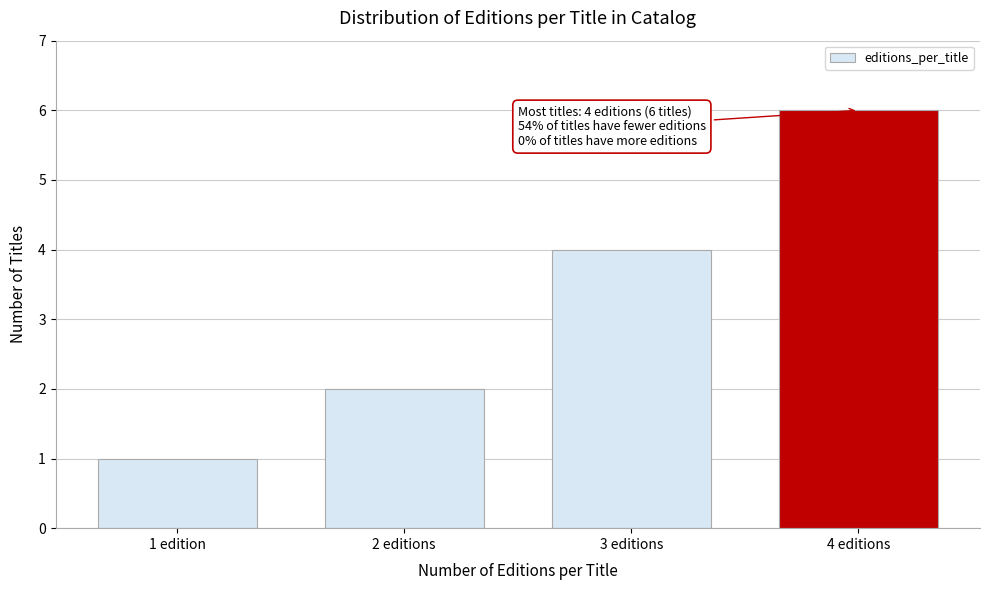

Reading left to right, transcribe all the data shown in this chart.

1	2	4	6